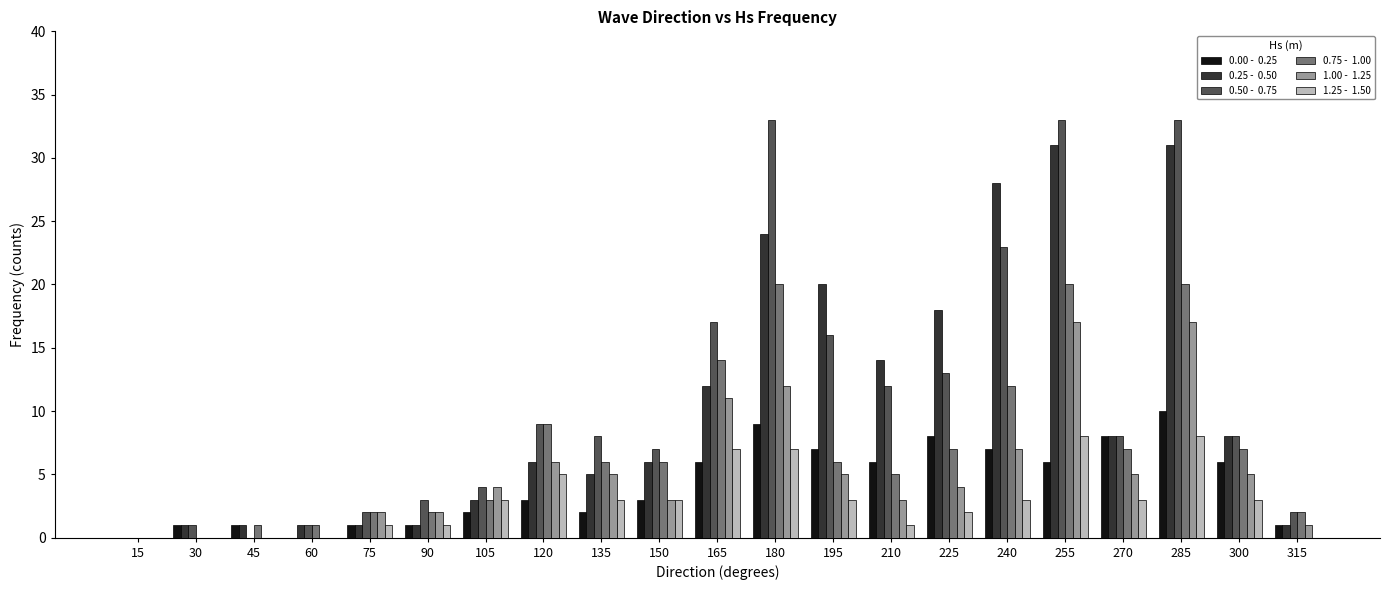

Are the bars horizontal?

No